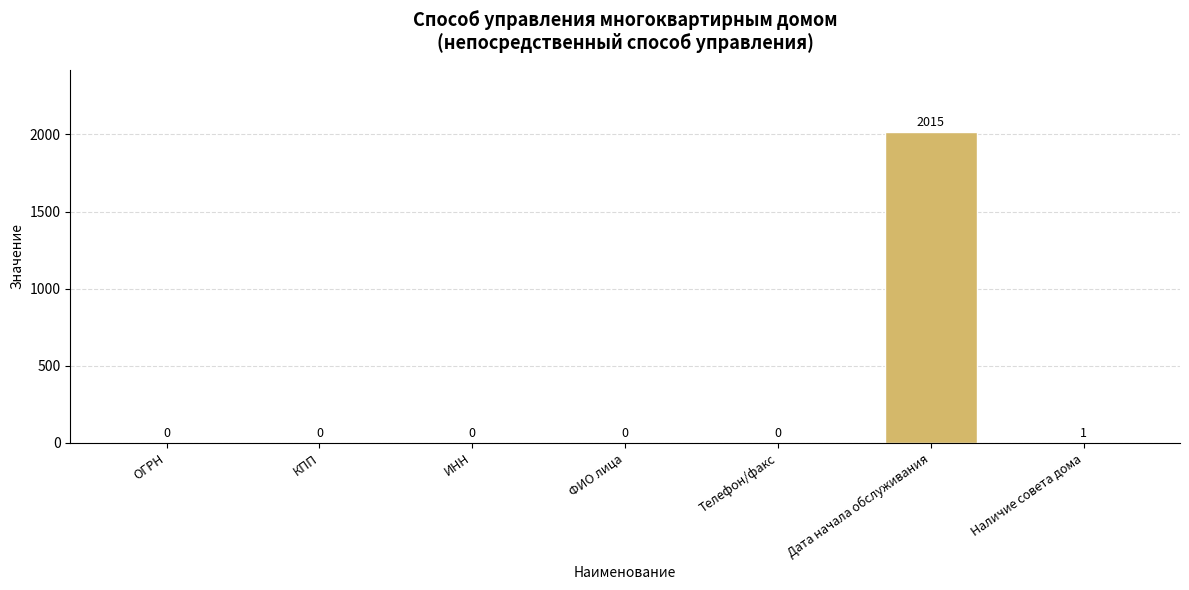

How many positive values are there?

2